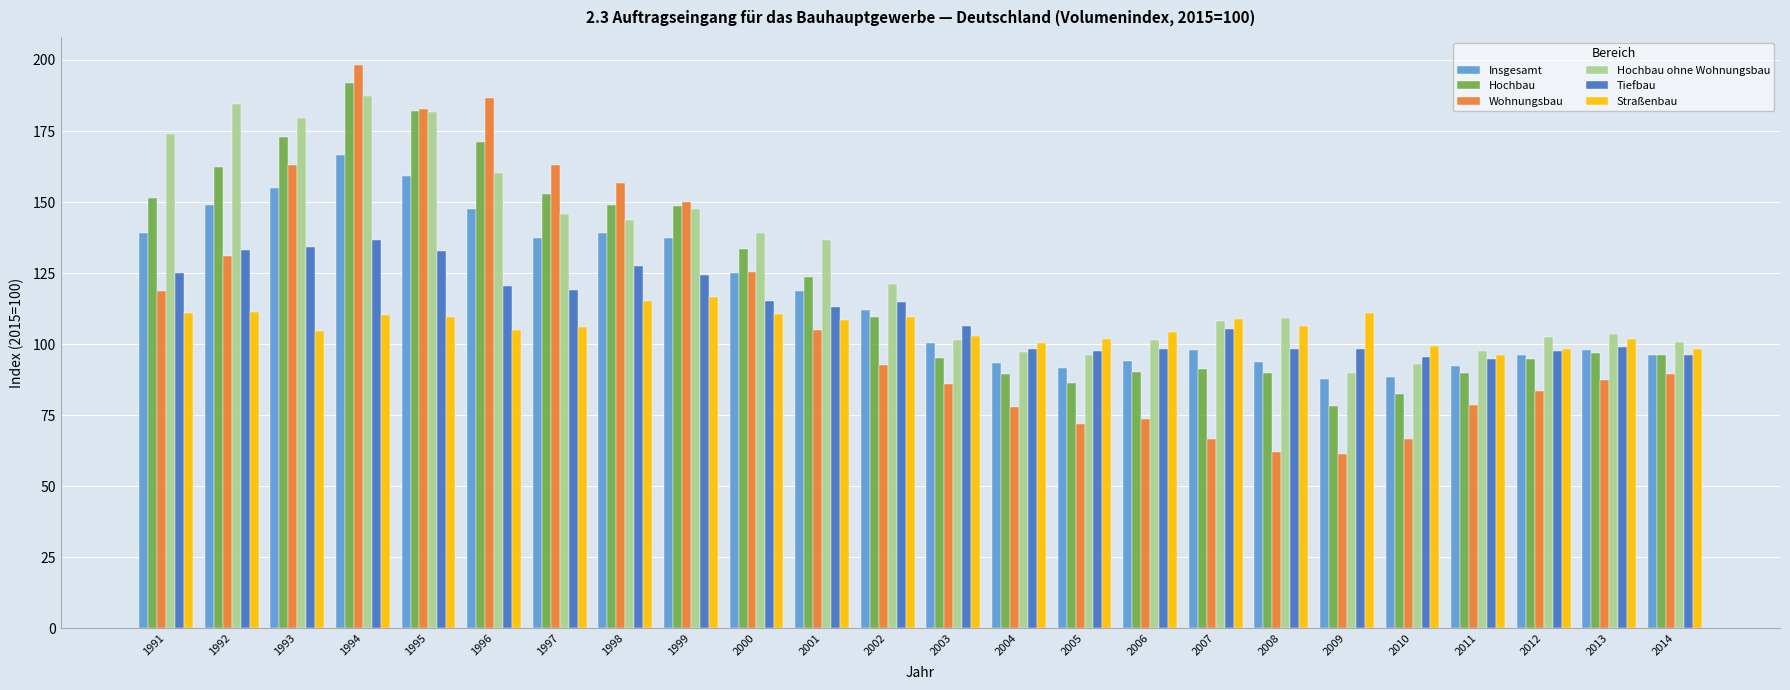

What is the maximum value for Straßenbau?

116.7